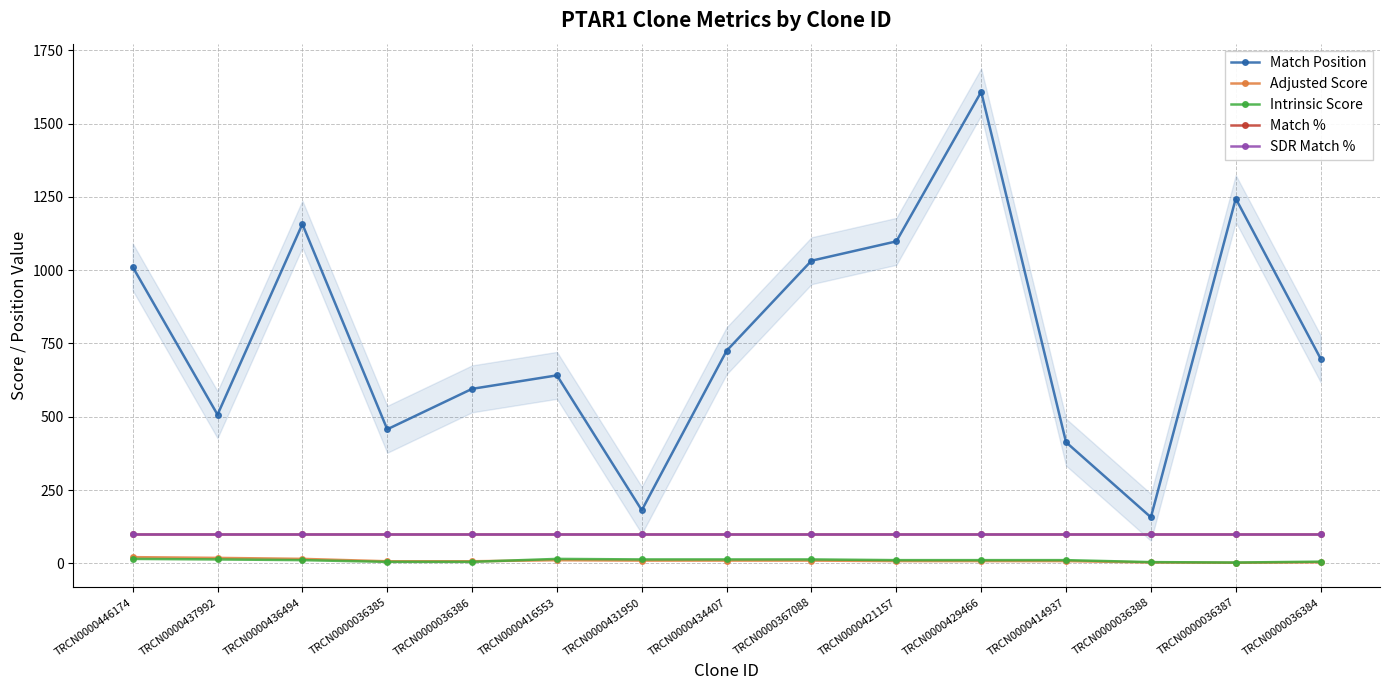

Count the number of data series in this chart.

5